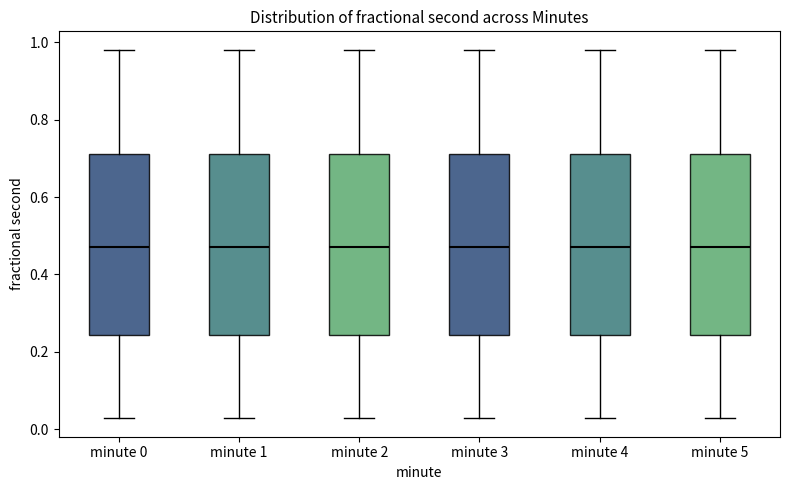

Reading left to right, read every box against the y-axis: the position of its median line, the range the box covers, and the ends of its whiskers. The values are not printed on the chart, so give them approximately, as read against the axis.

minute 0: median 0.48, box 0.24 to 0.70, whiskers 0.02 to 0.98
minute 1: median 0.48, box 0.24 to 0.70, whiskers 0.02 to 0.98
minute 2: median 0.48, box 0.24 to 0.70, whiskers 0.02 to 0.98
minute 3: median 0.48, box 0.24 to 0.70, whiskers 0.02 to 0.98
minute 4: median 0.48, box 0.24 to 0.70, whiskers 0.02 to 0.98
minute 5: median 0.48, box 0.24 to 0.70, whiskers 0.02 to 0.98